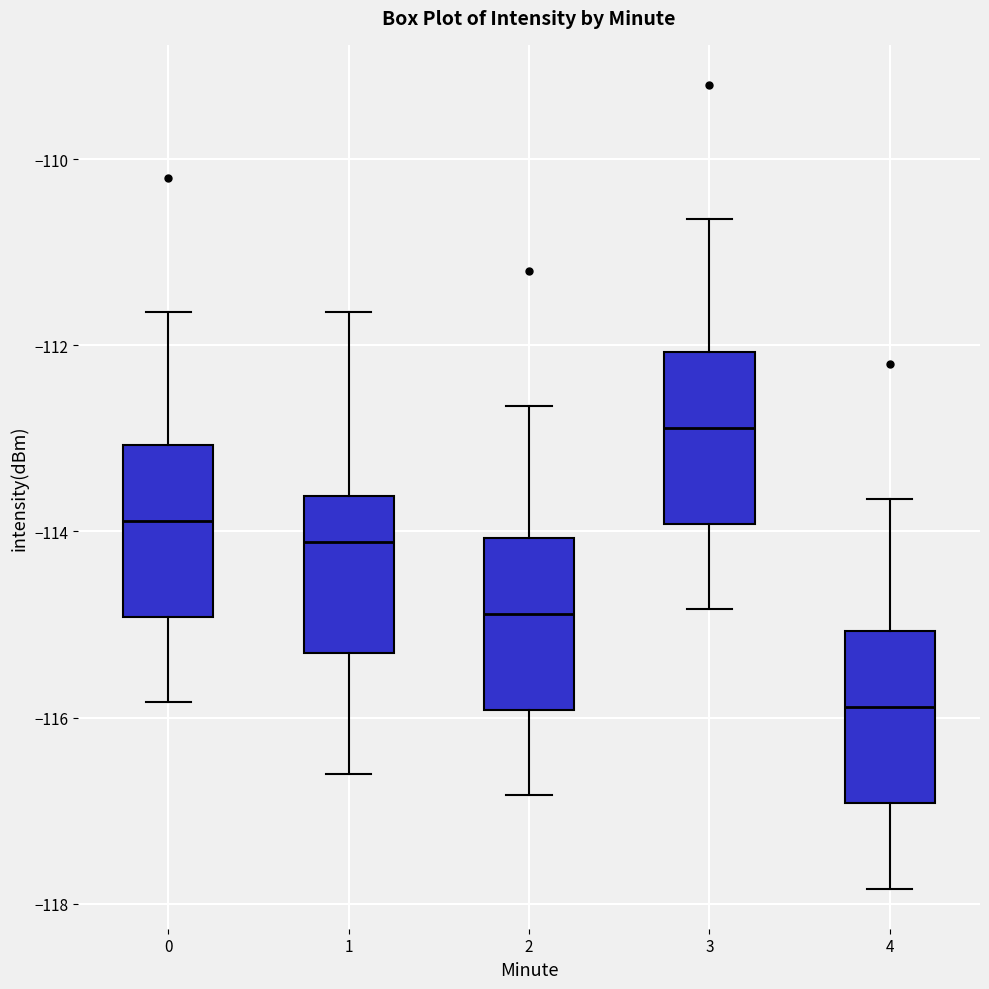

Reading left to right, read every box against the y-axis: the position of its median line, the range the box covers, and the ends of its whiskers. The values are not printed on the chart, so give them approximately, as read against the axis.

0: median -113.8, box -115.0 to -113.0, whiskers -115.8 to -111.6
1: median -114.2, box -115.4 to -113.6, whiskers -116.6 to -111.6
2: median -114.8, box -116.0 to -114.0, whiskers -116.8 to -112.6
3: median -112.8, box -114.0 to -112.0, whiskers -114.8 to -110.6
4: median -115.8, box -117.0 to -115.0, whiskers -117.8 to -113.6